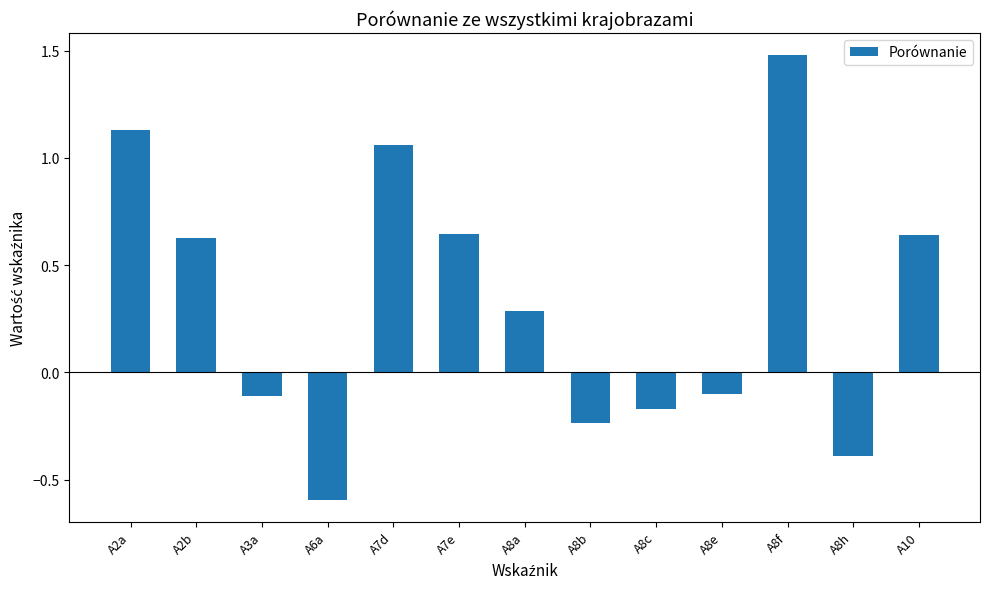

How many data points are above 0?

7